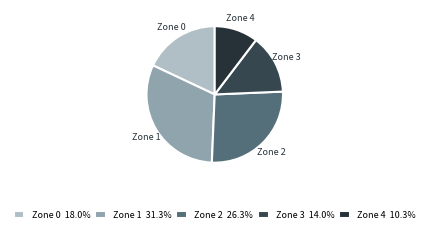

Rank the categories by value from highest to lowest.

Zone 1, Zone 2, Zone 0, Zone 3, Zone 4